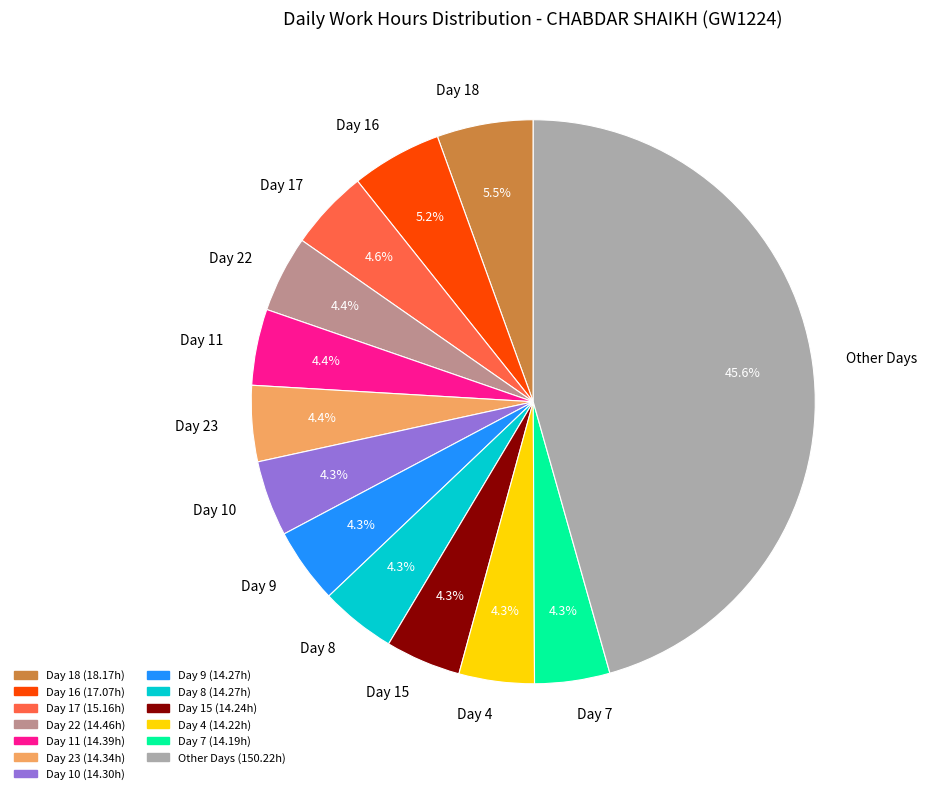

Is there a majority slice in this chart?

No